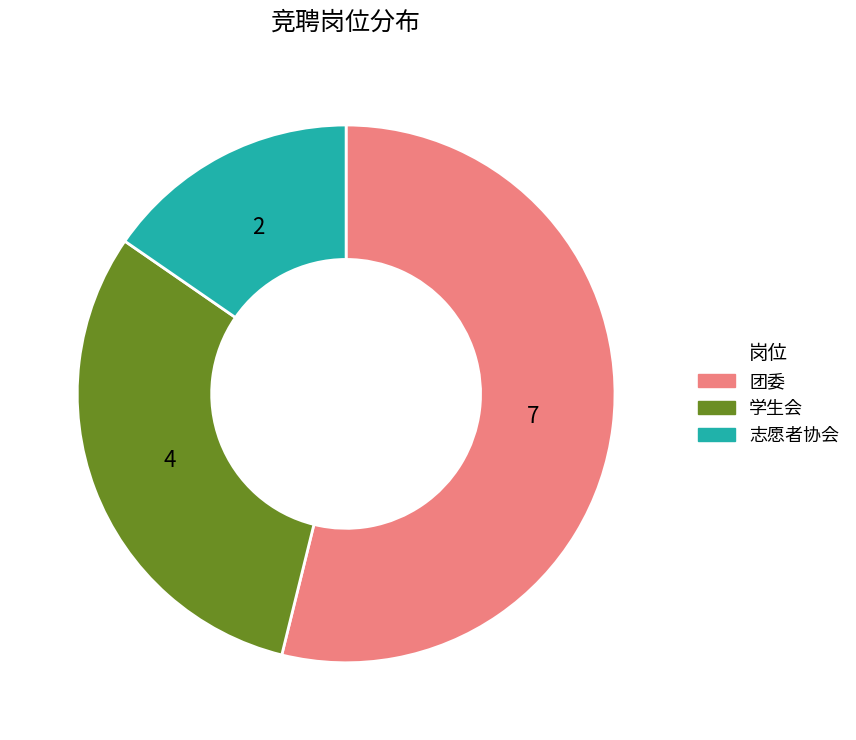

Does any single category account for the majority?

Yes